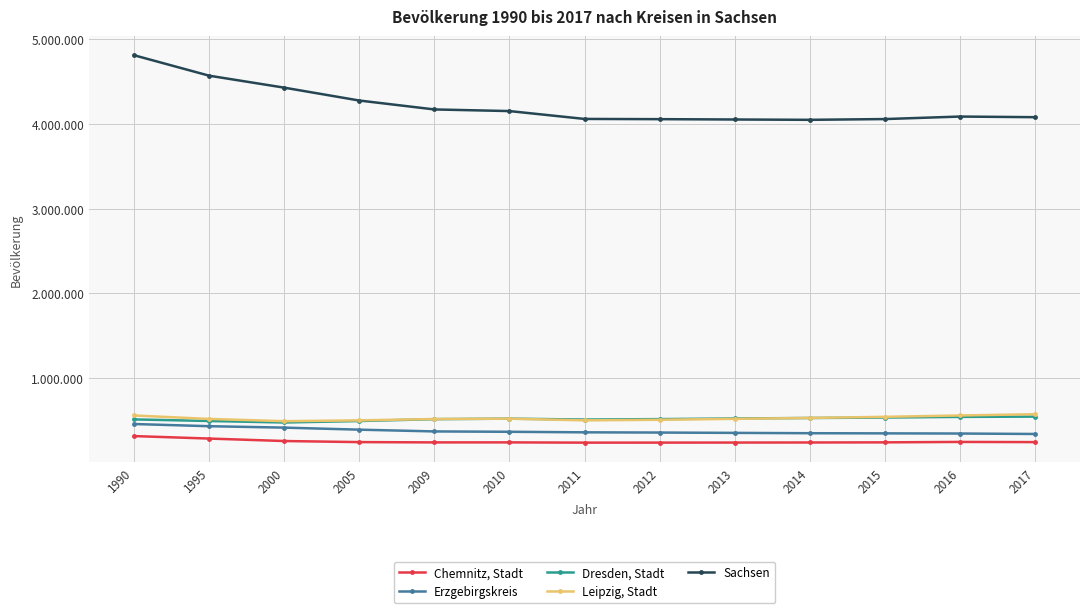

What are all the series names shown in the legend?

Chemnitz, Stadt, Erzgebirgskreis, Dresden, Stadt, Leipzig, Stadt, Sachsen